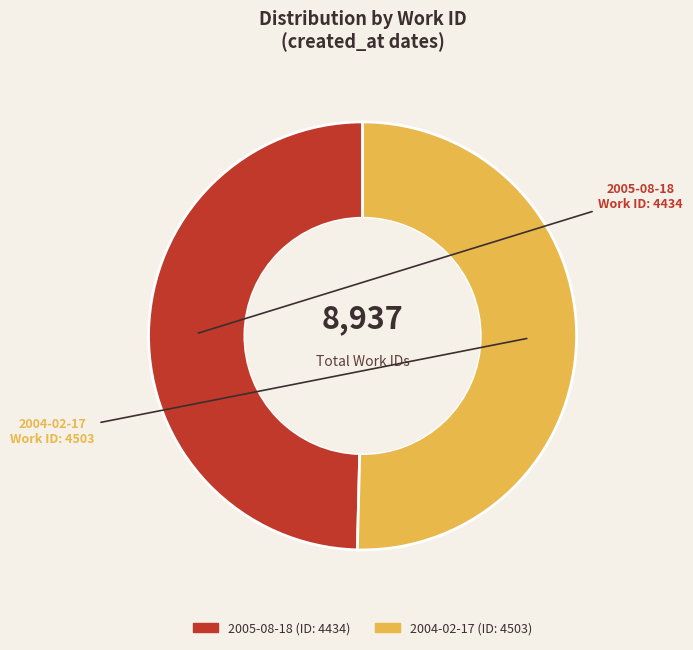

Approximately how many times larger is the value at 2005-08-18 compared to 2004-02-17?

1.0